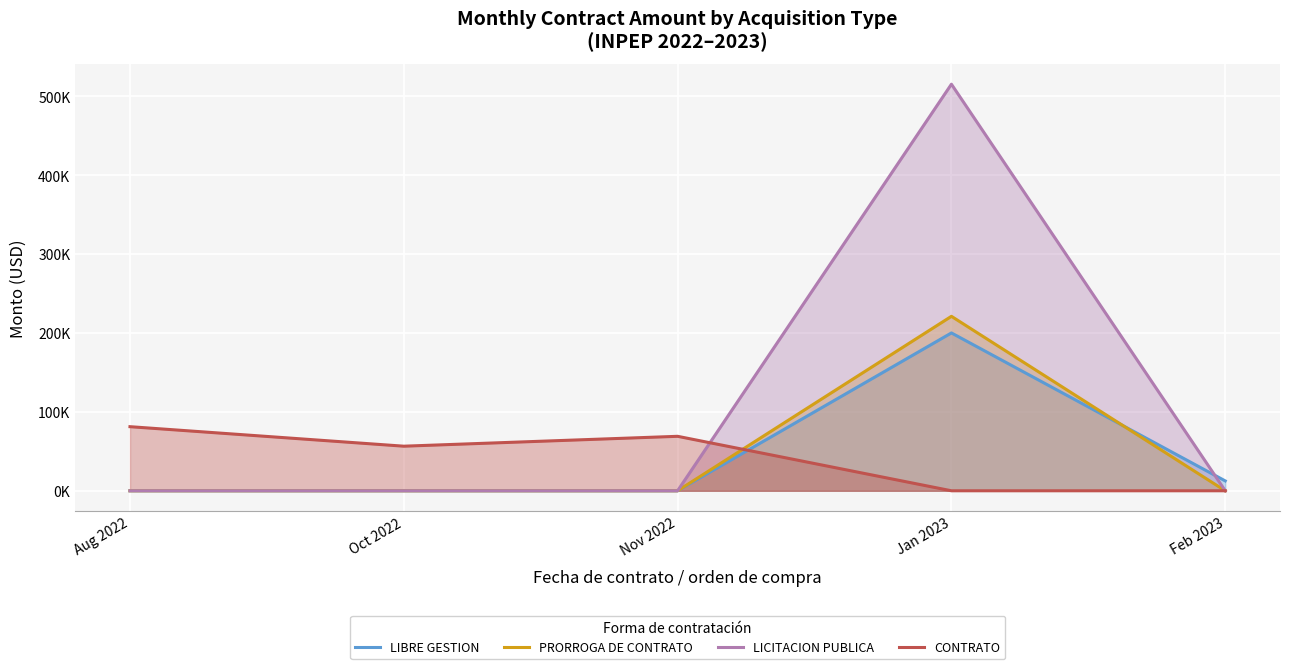

What is the label of the 2nd point from the left?

Oct 2022